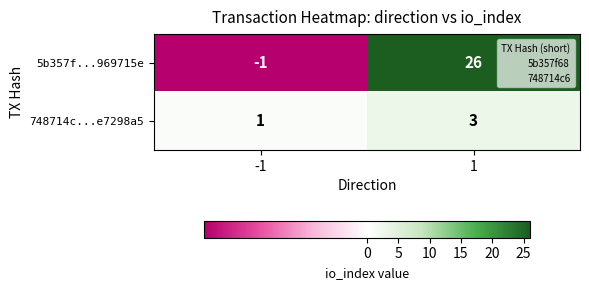

Reading left to right, what are all the values shown in this chart?

5b357f...969715e: -1	26
748714c...e7298a5: 1	3